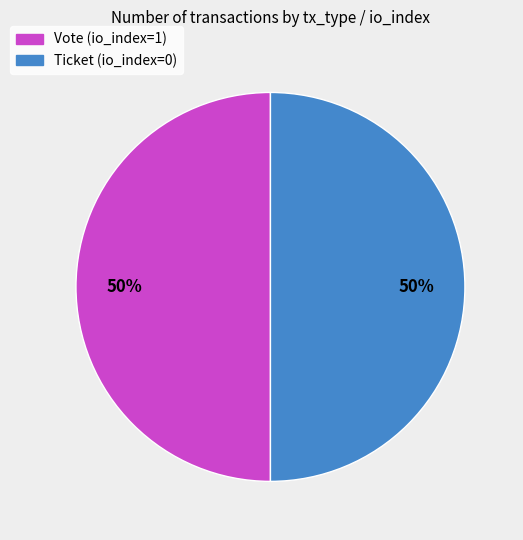

How many slices are in this pie chart?

2